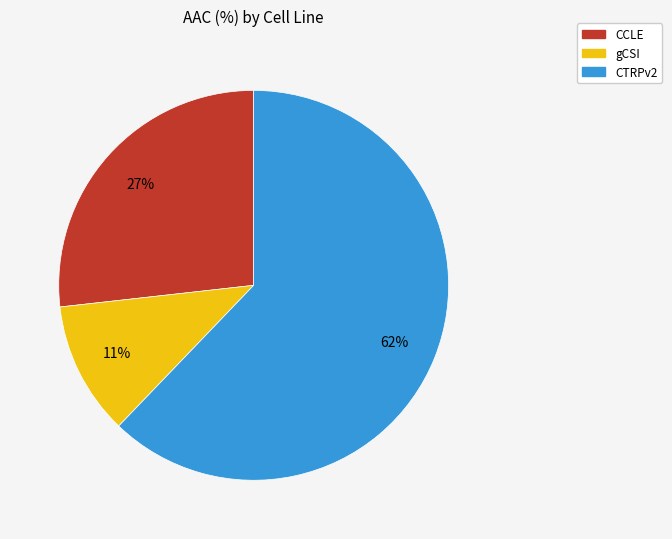

Between gCSI and CTRPv2, which is larger?

CTRPv2